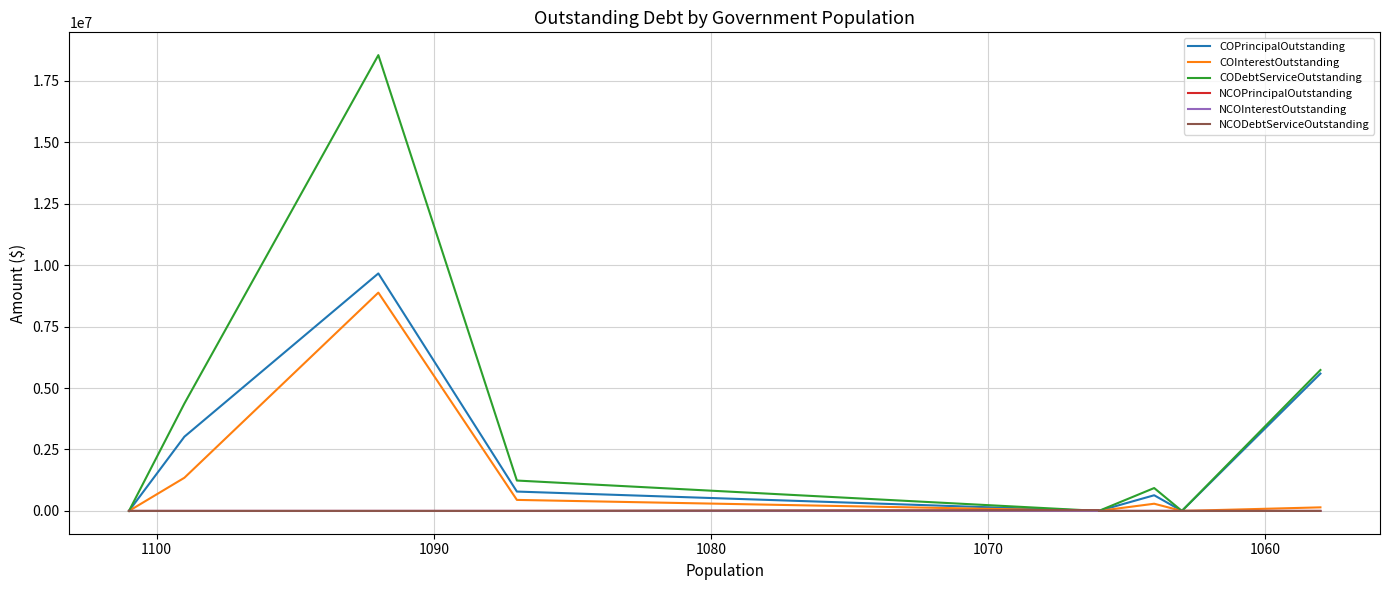

True or false: NCODebtServiceOutstanding and NCOPrincipalOutstanding cross at least once.

False